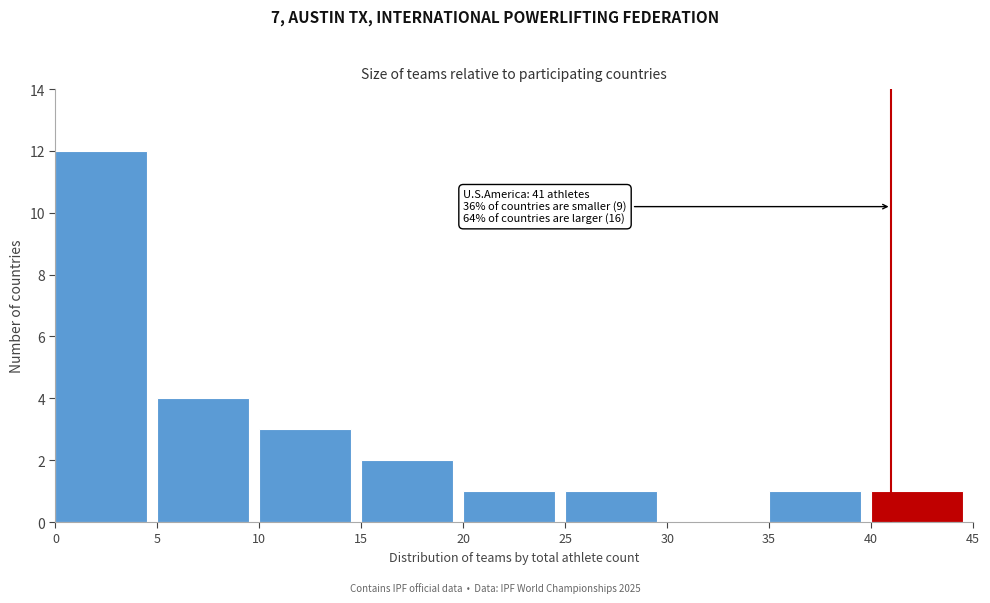

Which range on the x-axis has the tallest bar?

0 to 5